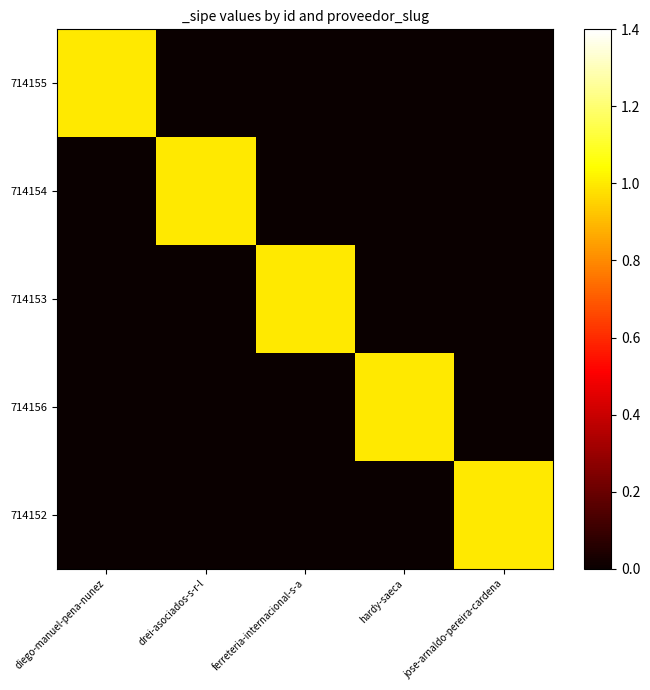

At which category is the sum across all series the highest?

diego-manuel-pena-nunez